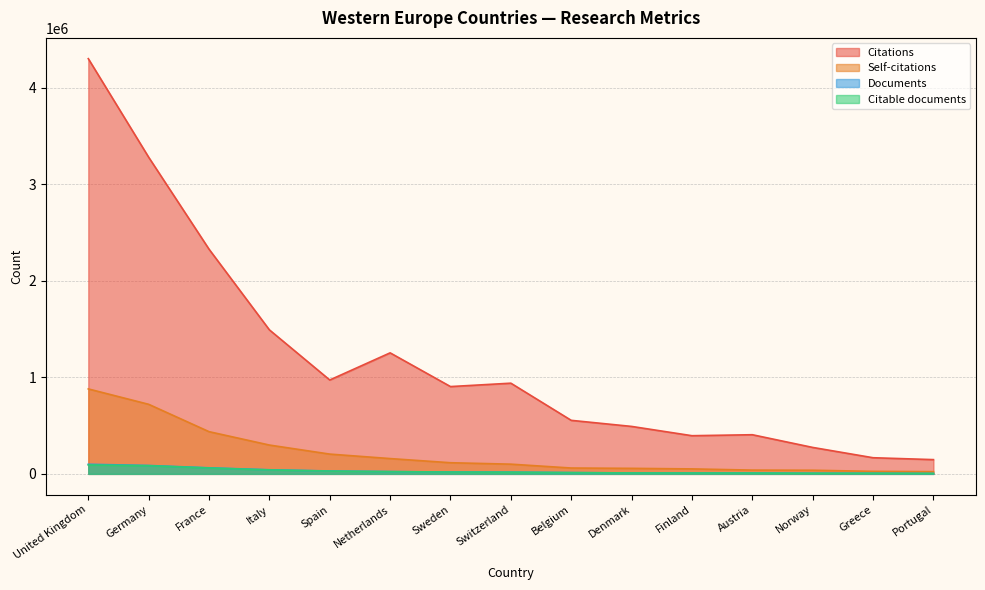

What is the lowest value of the Documents series?

4224